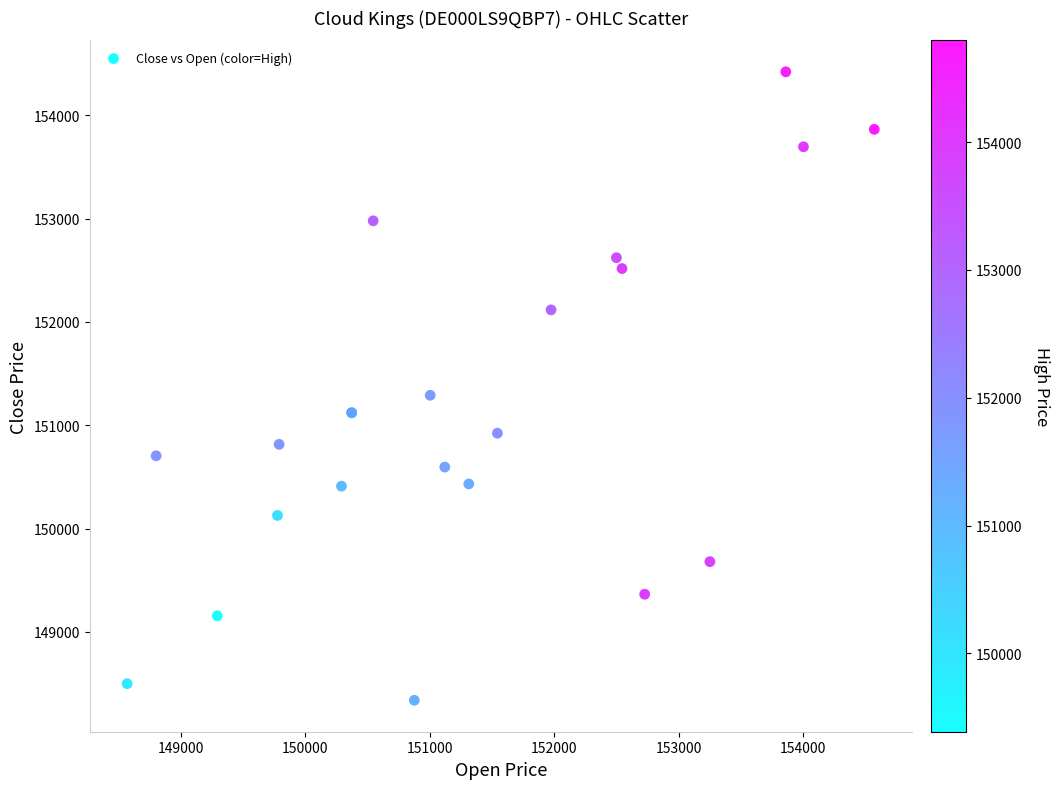

What Y value in the scatter plot is closest to 151379?

151290